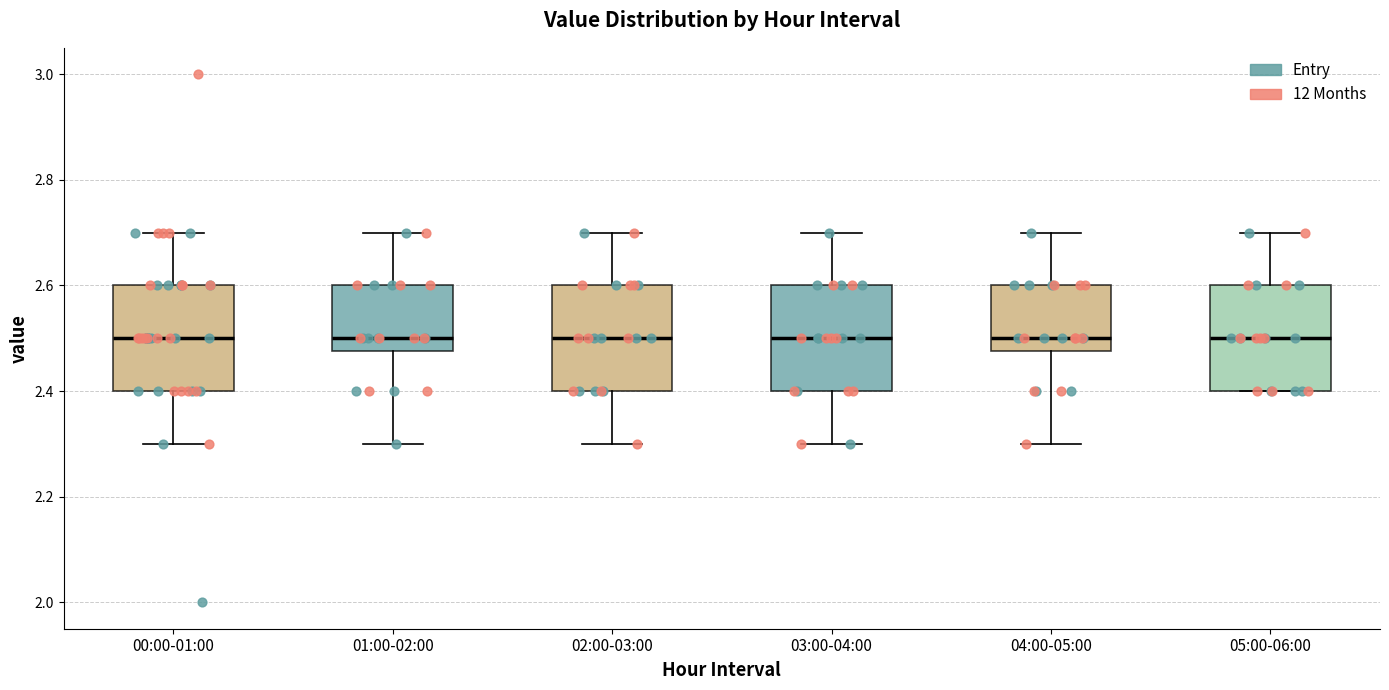

Reading left to right, transcribe this box plot: for each box, give where its median line is, the range the box spans, and where its two whiskers end, as read against the y-axis. The values are not printed on the chart, so give them approximately, as read against the axis.

00:00-01:00: median 2.50, box 2.40 to 2.60, whiskers 2.30 to 2.70
01:00-02:00: median 2.50, box 2.48 to 2.60, whiskers 2.30 to 2.70
02:00-03:00: median 2.50, box 2.40 to 2.60, whiskers 2.30 to 2.70
03:00-04:00: median 2.50, box 2.40 to 2.60, whiskers 2.30 to 2.70
04:00-05:00: median 2.50, box 2.48 to 2.60, whiskers 2.30 to 2.70
05:00-06:00: median 2.50, box 2.40 to 2.60, whiskers 2.40 to 2.70